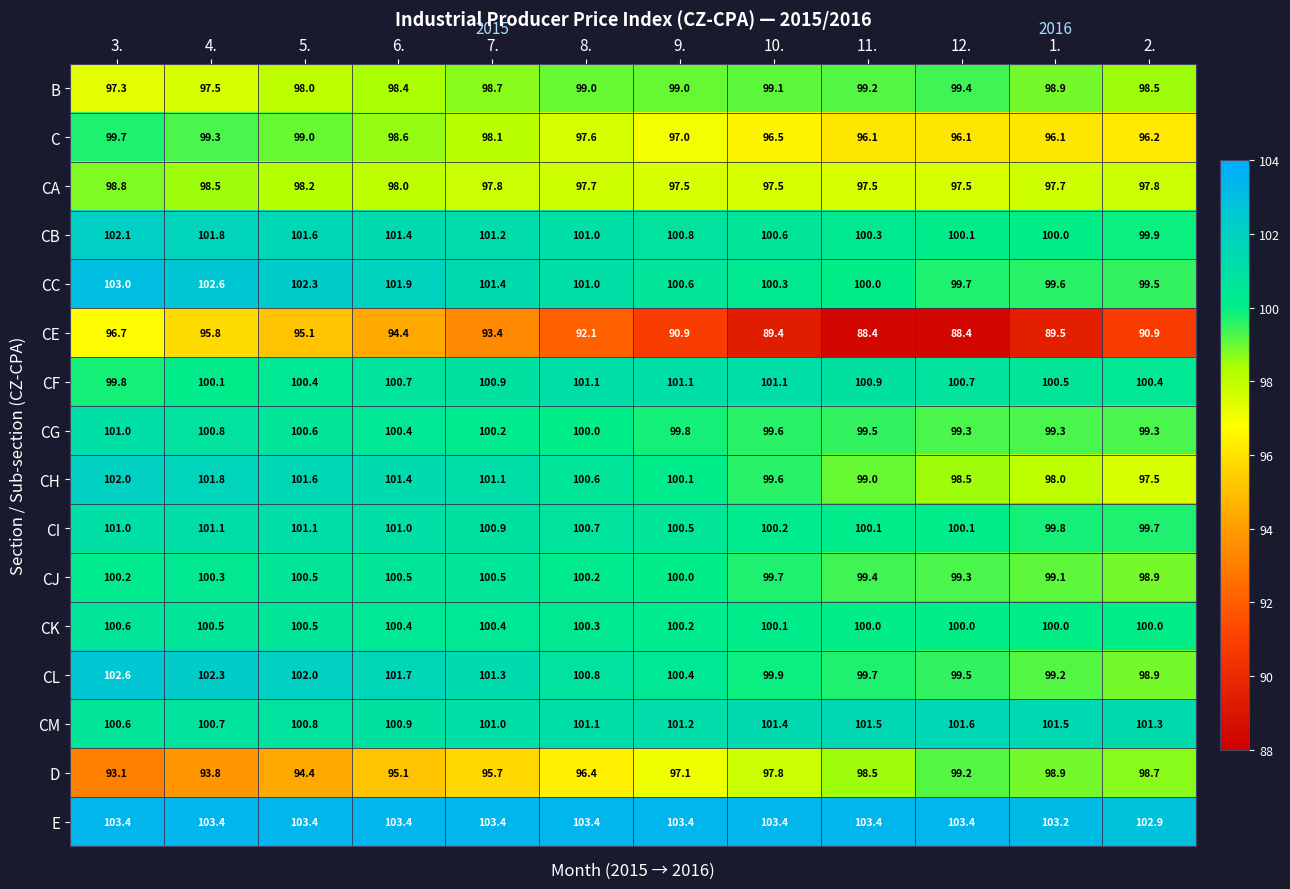

Which series has the widest spread of values?

CE